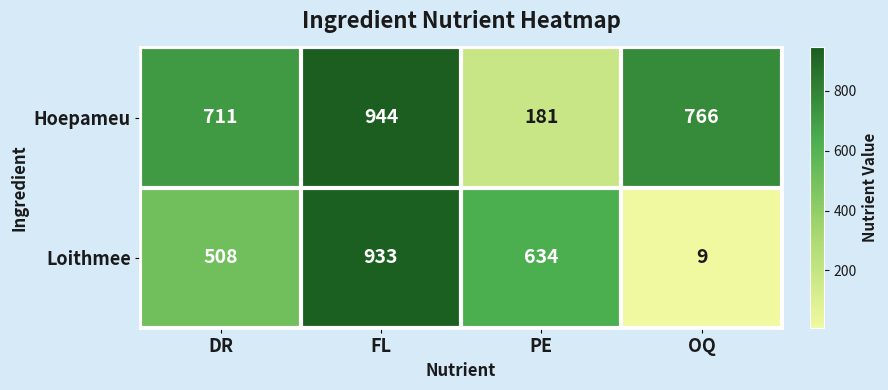

What is the difference between the highest and lowest values at PE?

453